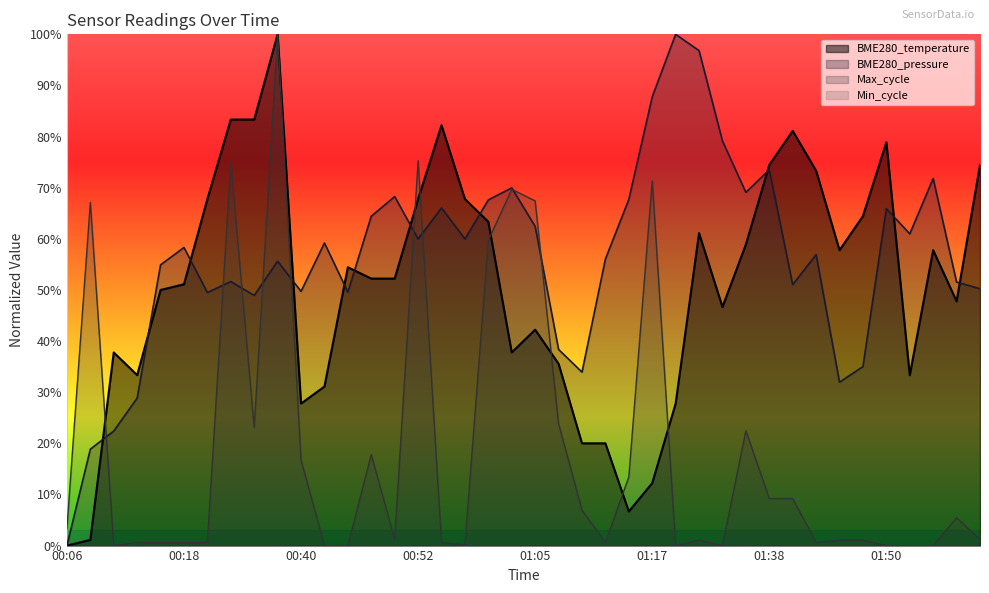

What is the ratio of the value at 00:27 to the value at 00:16?

1.7